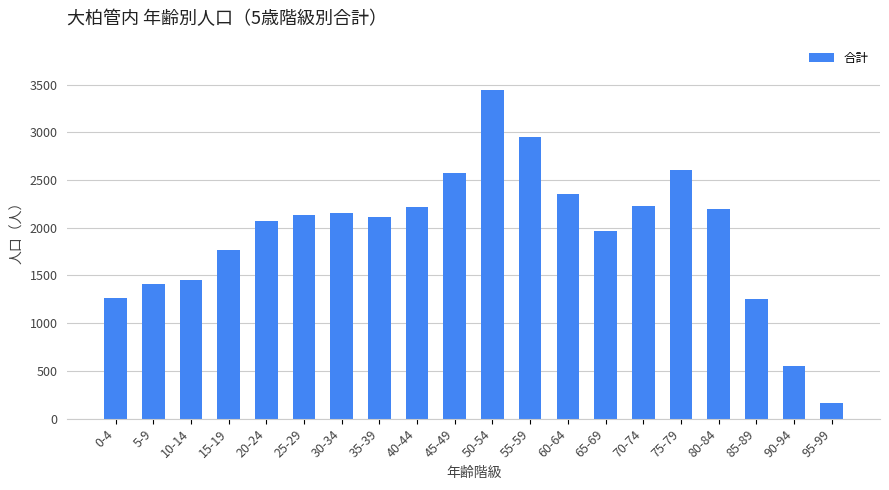

Which label corresponds to the smallest value in the chart?

95-99